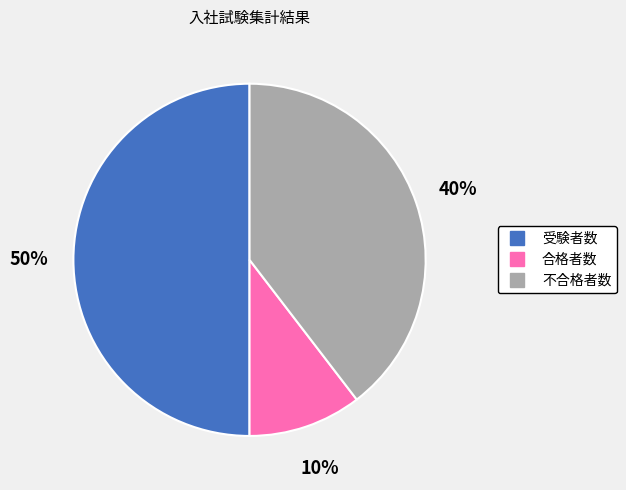

True or false: 合格者数 accounts for 1% of the total.

False